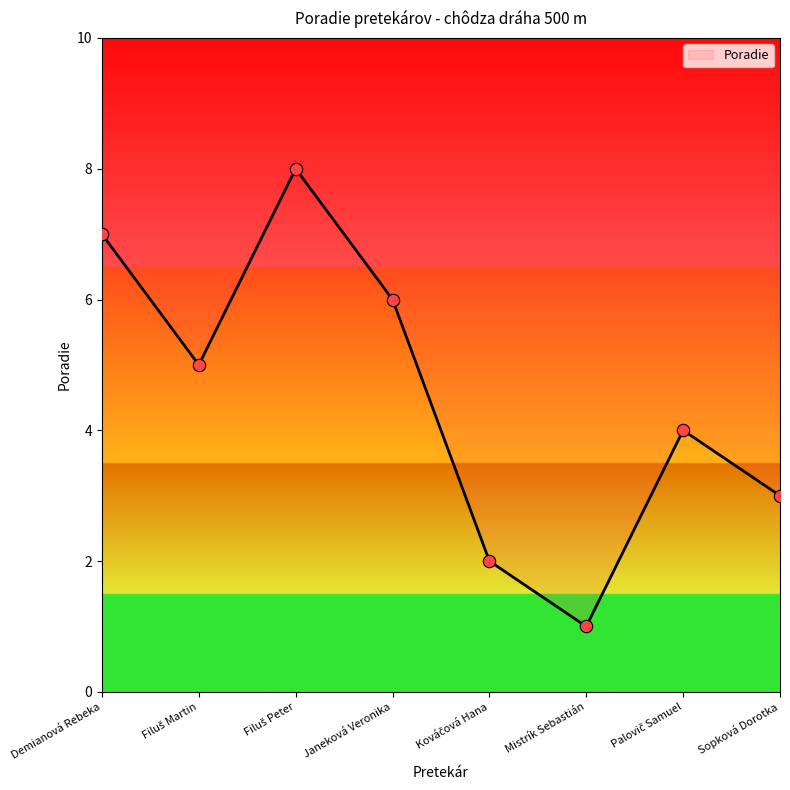

What is the ratio of the value at Filuš Peter to the value at Kováčová Hana?

4.0